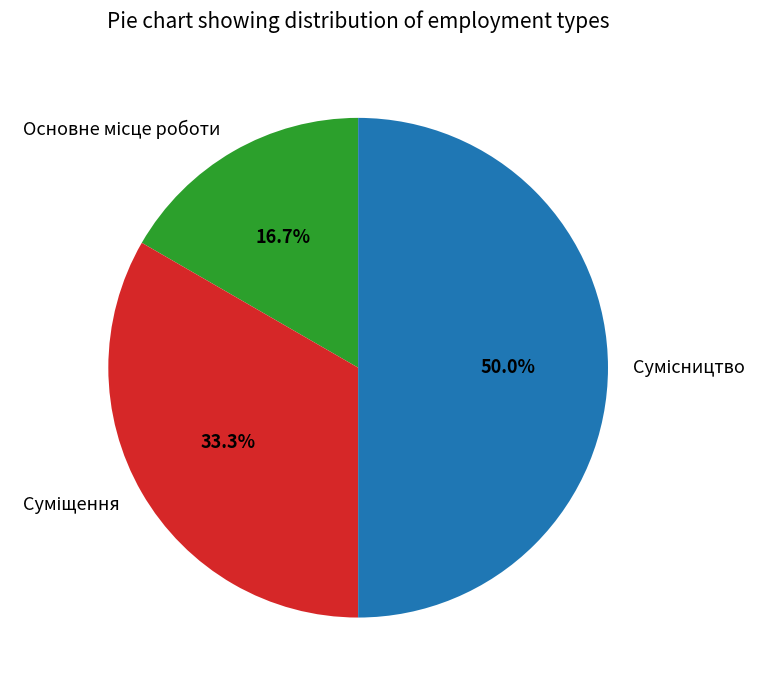

Count the number of slices in the pie.

3